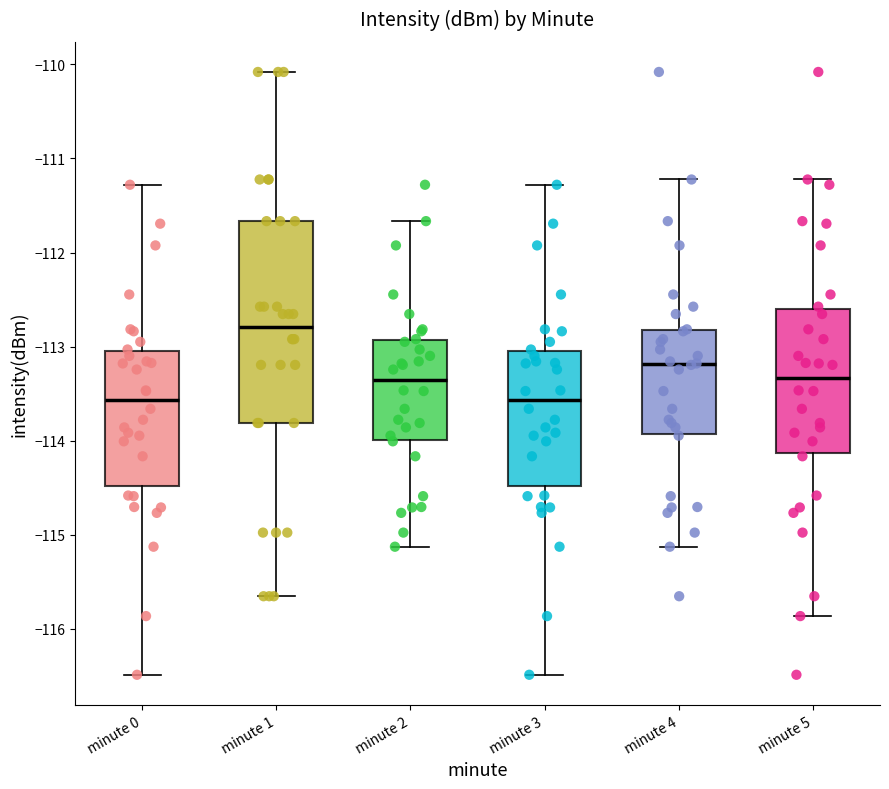

Reading left to right, read every box against the y-axis: the position of its median line, the range the box covers, and the ends of its whiskers. The values are not printed on the chart, so give them approximately, as read against the axis.

minute 0: median -113.6, box -114.5 to -113.0, whiskers -116.5 to -111.3
minute 1: median -112.8, box -113.8 to -111.7, whiskers -115.7 to -110.1
minute 2: median -113.4, box -114.0 to -112.9, whiskers -115.1 to -111.7
minute 3: median -113.6, box -114.5 to -113.0, whiskers -116.5 to -111.3
minute 4: median -113.2, box -113.9 to -112.8, whiskers -115.1 to -111.2
minute 5: median -113.3, box -114.1 to -112.6, whiskers -115.9 to -111.2